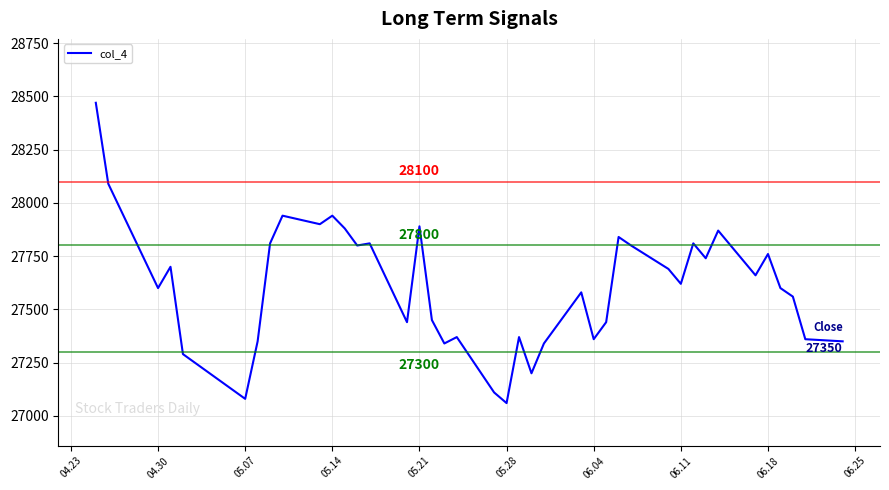

What is the difference between the maximum and minimum values?

1410